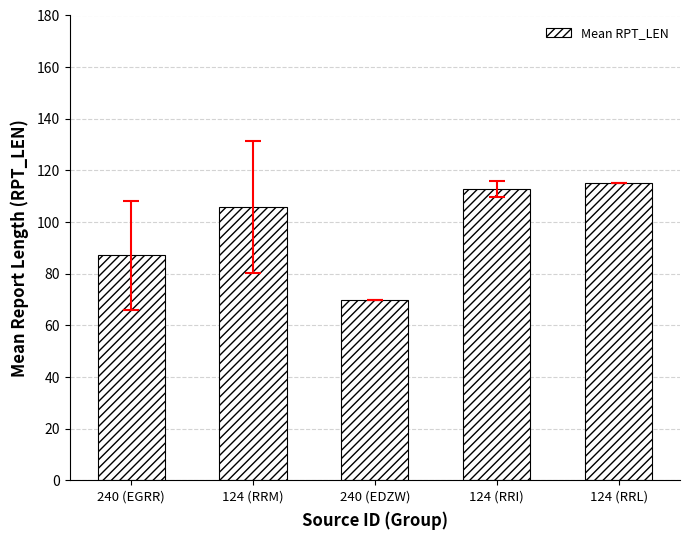

The value at 124 (RRL) is 200.4. True or false?

False